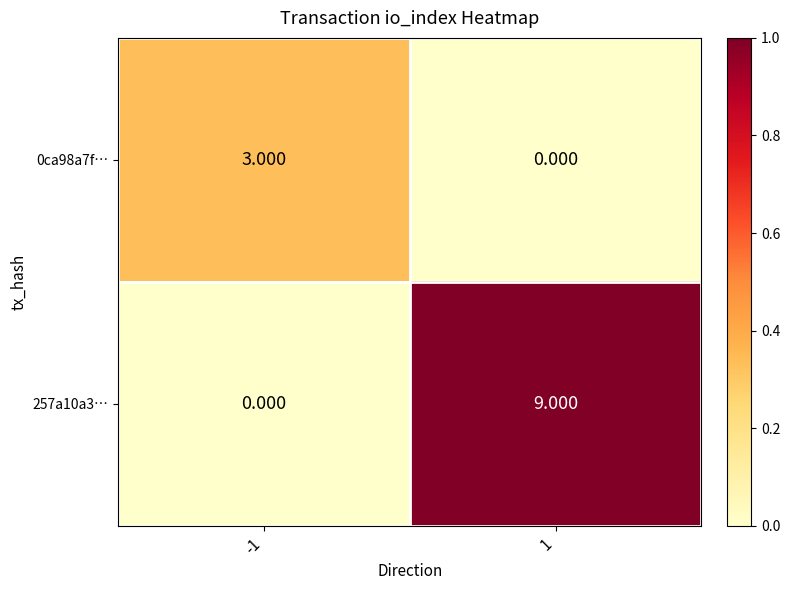

Is the value of 257a10a3… at 1 greater than the value of 0ca98a7f… at -1?

Yes